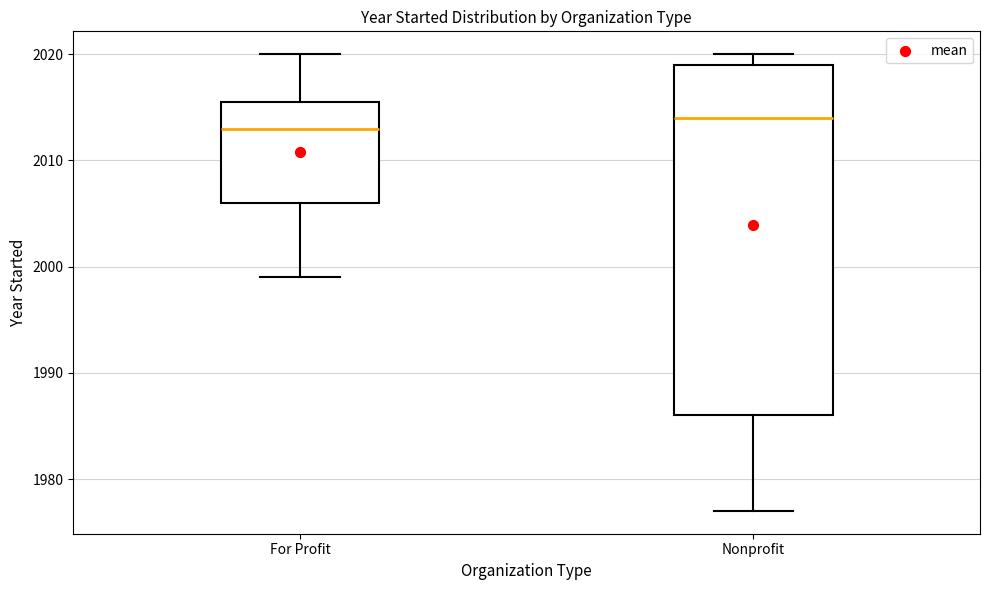

Where is the lower edge of the box for Nonprofit on the y-axis? The values are not printed on the chart, so give them approximately, as read against the axis.

1986